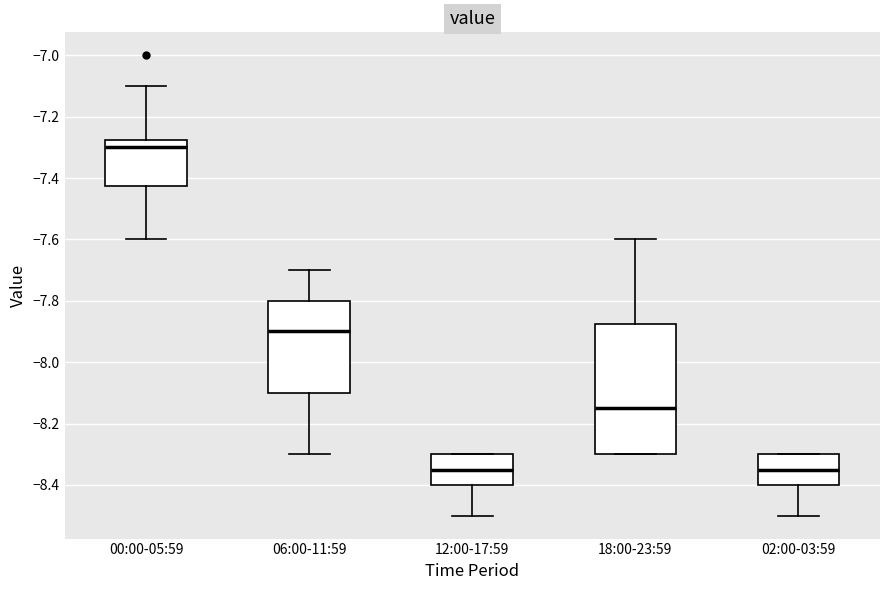

Reading left to right, transcribe this box plot: for each box, give where its median line is, the range the box spans, and where its two whiskers end, as read against the y-axis. The values are not printed on the chart, so give them approximately, as read against the axis.

00:00-05:59: median -7.30, box -7.42 to -7.28, whiskers -7.60 to -7.10
06:00-11:59: median -7.90, box -8.10 to -7.80, whiskers -8.30 to -7.70
12:00-17:59: median -8.34, box -8.40 to -8.30, whiskers -8.50 to -8.30
18:00-23:59: median -8.14, box -8.30 to -7.88, whiskers -8.30 to -7.60
02:00-03:59: median -8.34, box -8.40 to -8.30, whiskers -8.50 to -8.30